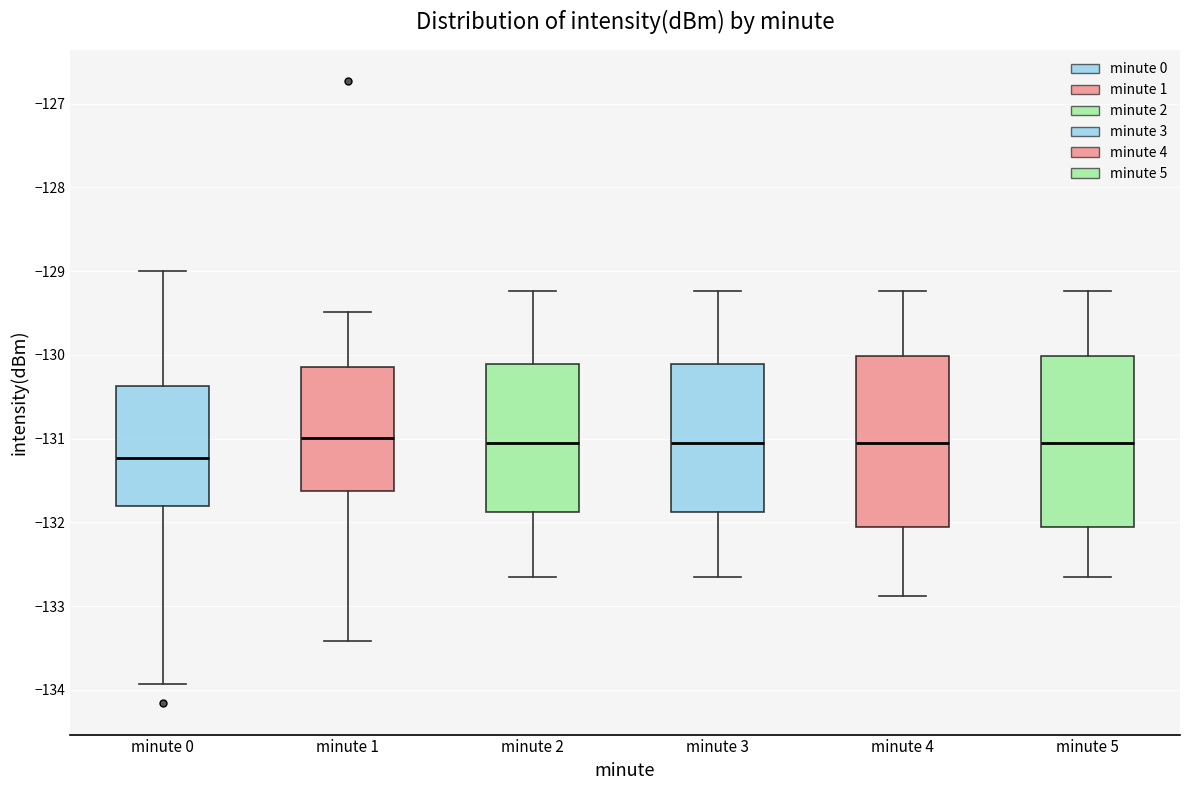

Reading left to right, read every box against the y-axis: the position of its median line, the range the box covers, and the ends of its whiskers. The values are not printed on the chart, so give them approximately, as read against the axis.

minute 0: median -131.2, box -131.8 to -130.4, whiskers -133.9 to -129.0
minute 1: median -131.0, box -131.6 to -130.2, whiskers -133.4 to -129.5
minute 2: median -131.1, box -131.9 to -130.1, whiskers -132.7 to -129.2
minute 3: median -131.1, box -131.9 to -130.1, whiskers -132.7 to -129.2
minute 4: median -131.1, box -132.1 to -130.0, whiskers -132.9 to -129.2
minute 5: median -131.1, box -132.1 to -130.0, whiskers -132.7 to -129.2